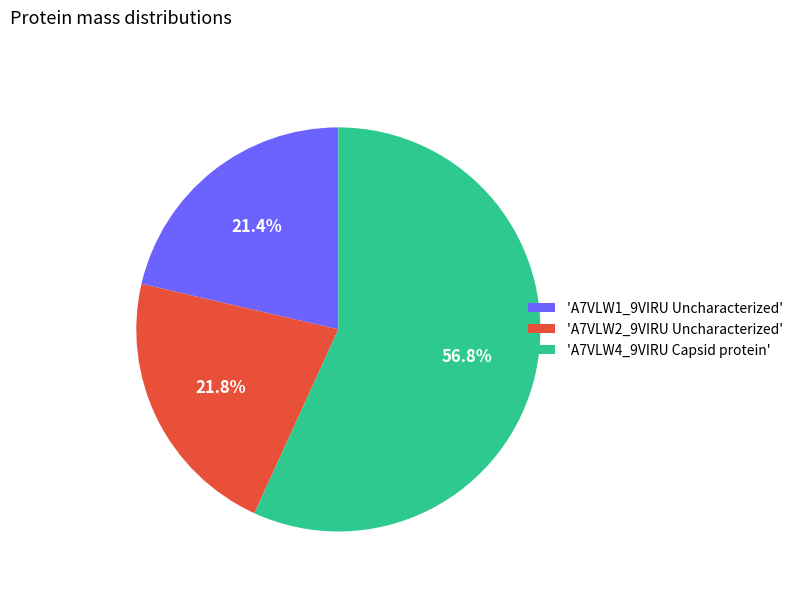

What is the largest slice in the pie chart?

'A7VLW4_9VIRU Capsid protein'